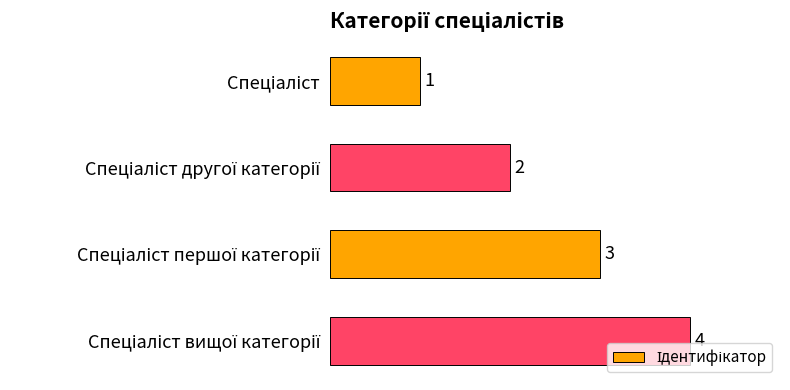

What is the difference between the maximum and minimum values?

3